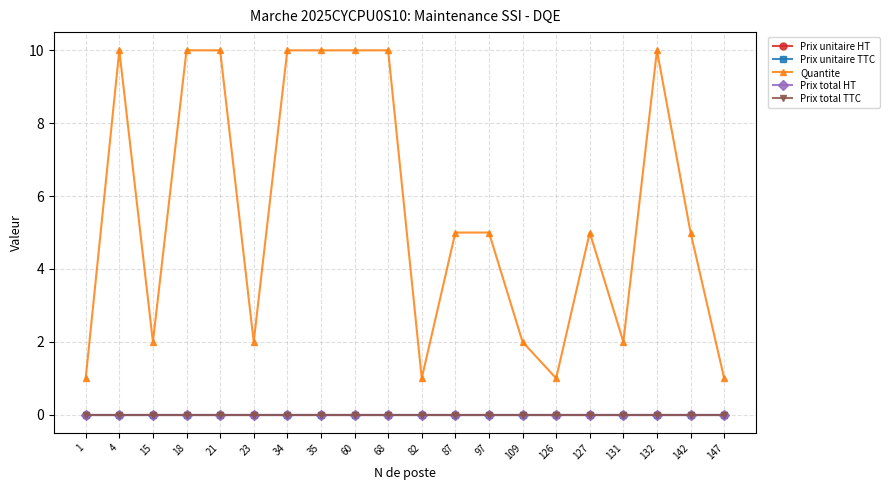

True or false: Prix total TTC and Prix total HT intersect in this chart.

False